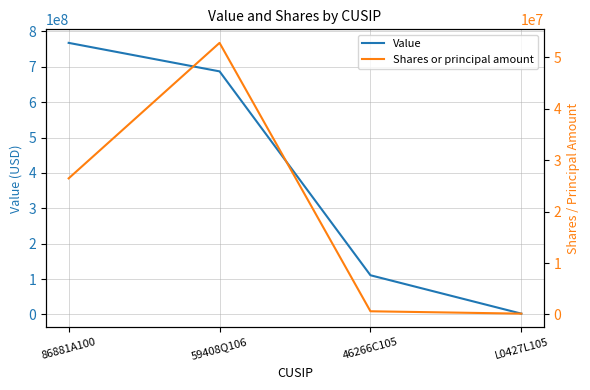

What is the label of the 4th point from the right?

86881A100